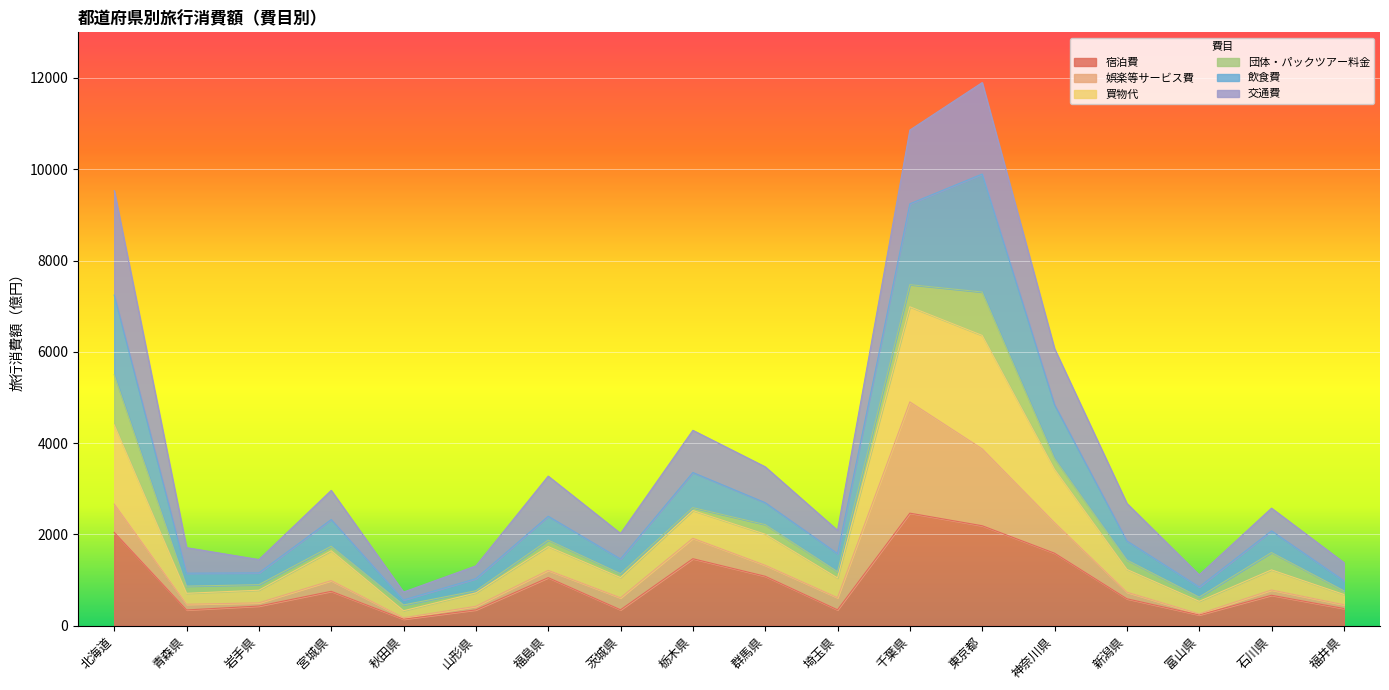

The 宿泊費 series shows 348.8 at 埼玉県. True or false?

True